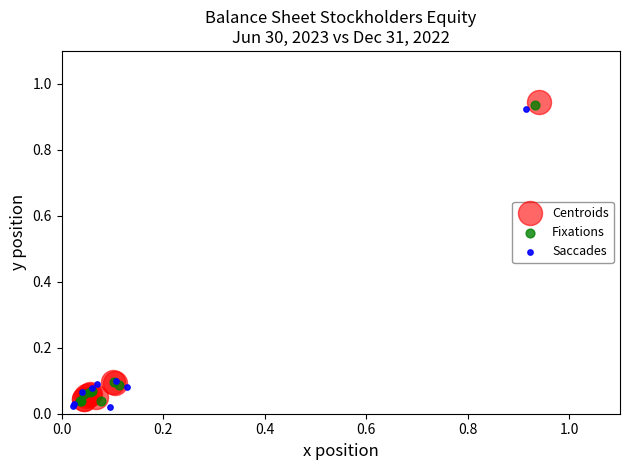

What are all the series names shown in the legend?

Centroids, Fixations, Saccades